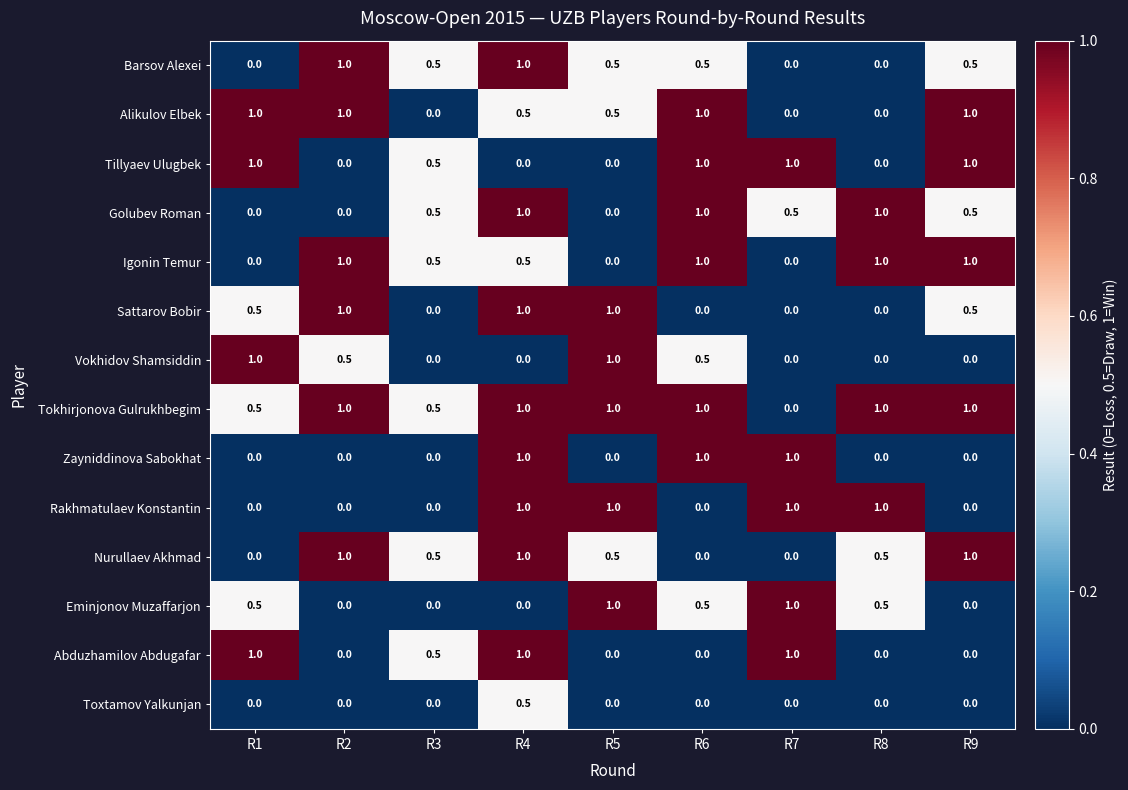

True or false: Igonin Temur has a value of 0.0 at R5.

True